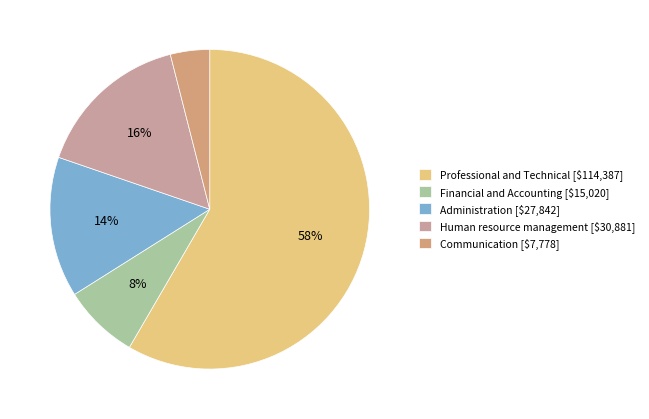

The Communication slice represents 4% of the pie. True or false?

True